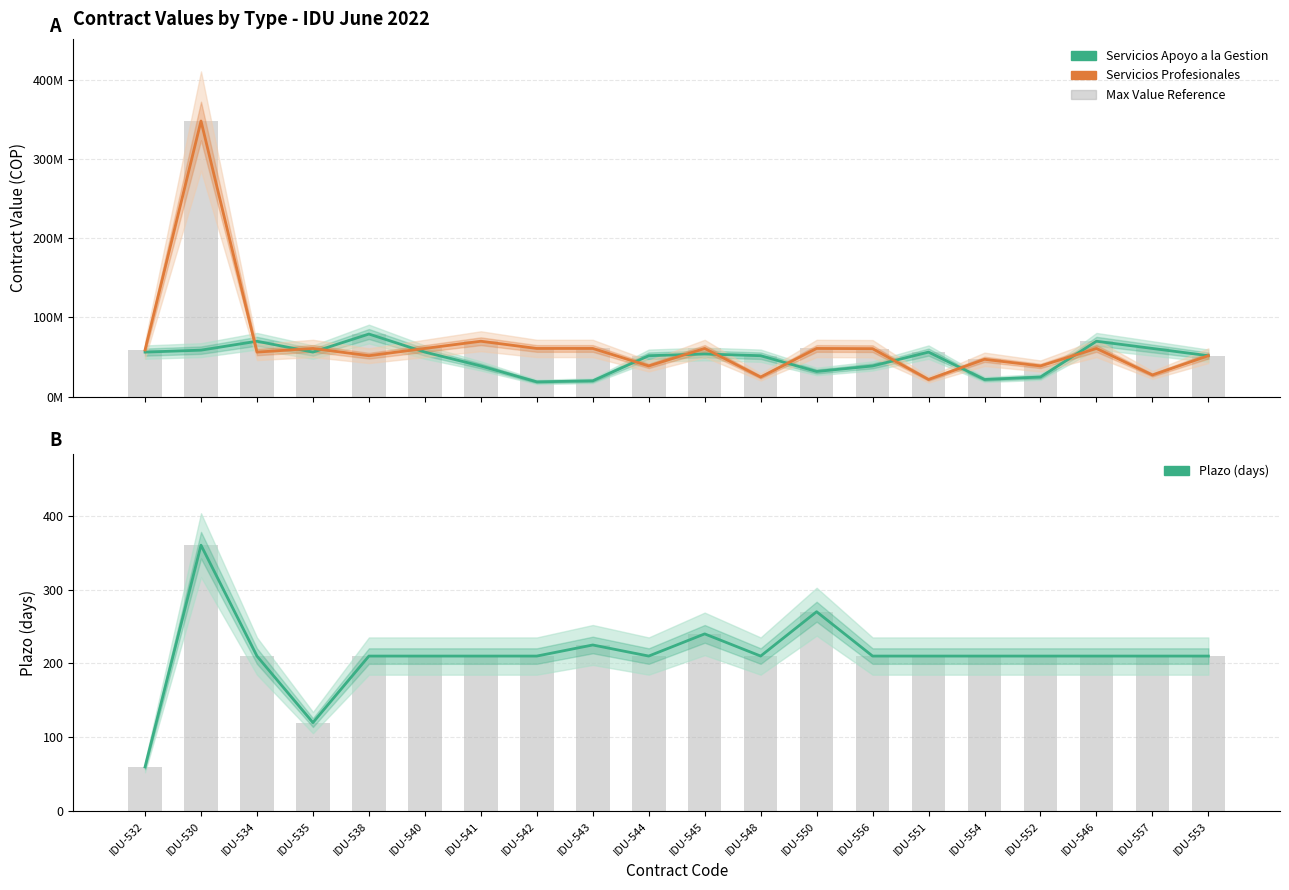

Which series has the largest total across all categories?

Plazo (days)